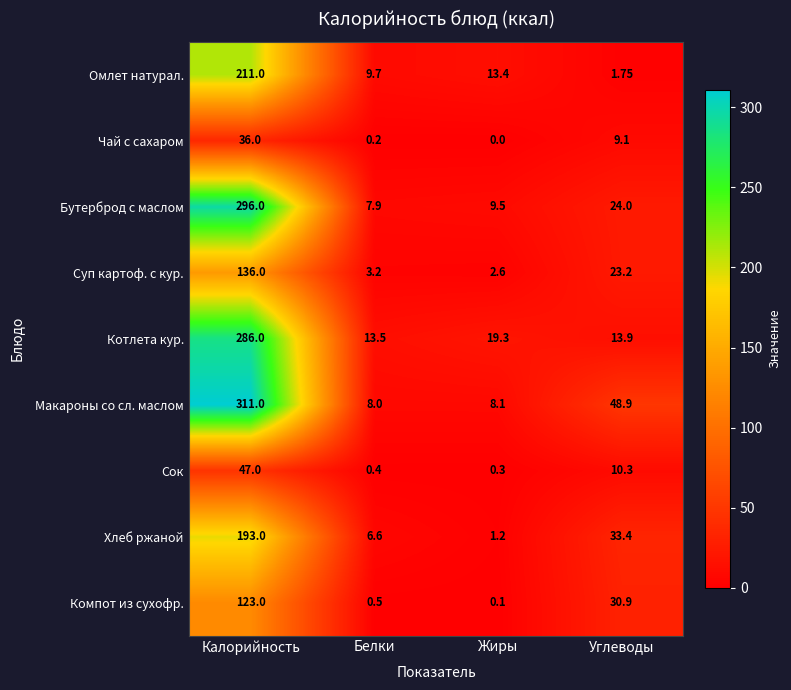

At which label does Сок reach its peak?

Калорийность